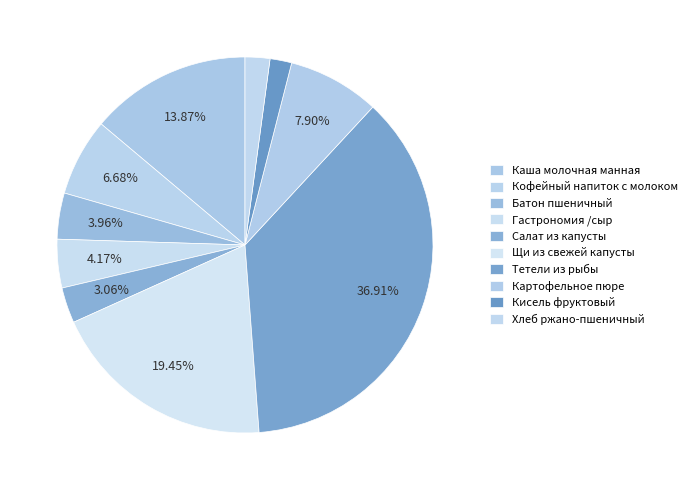

Is it true that Салат из капусты is 3% of the pie?

True